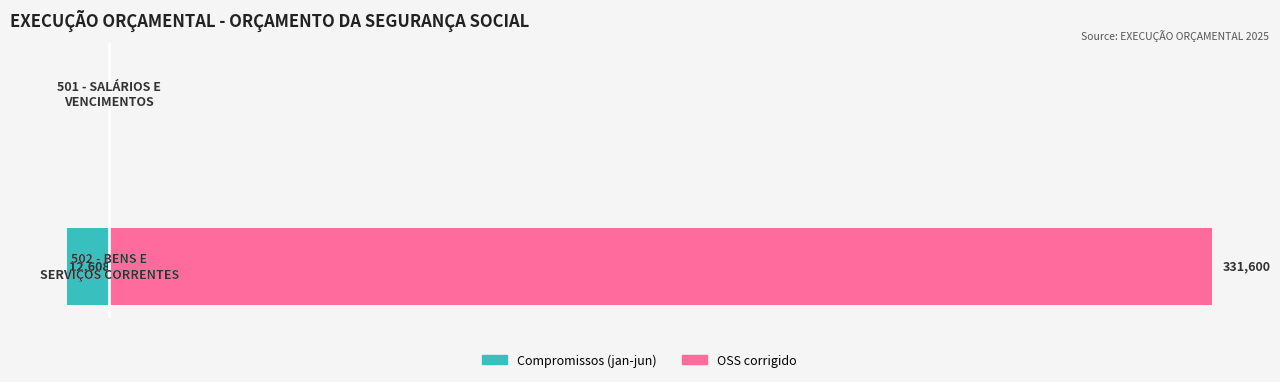

Reading left to right, transcribe all the data shown in this chart.

Compromissos (jan-jun): −50000=-12607.9	0=0.0
OSS corrigido: −50000=331600.0	0=0.0